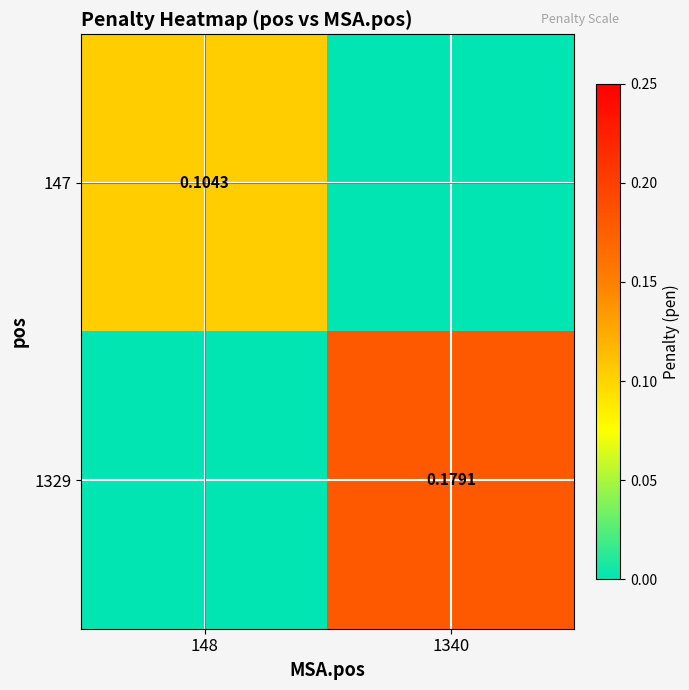

How many data points does each series have?

2